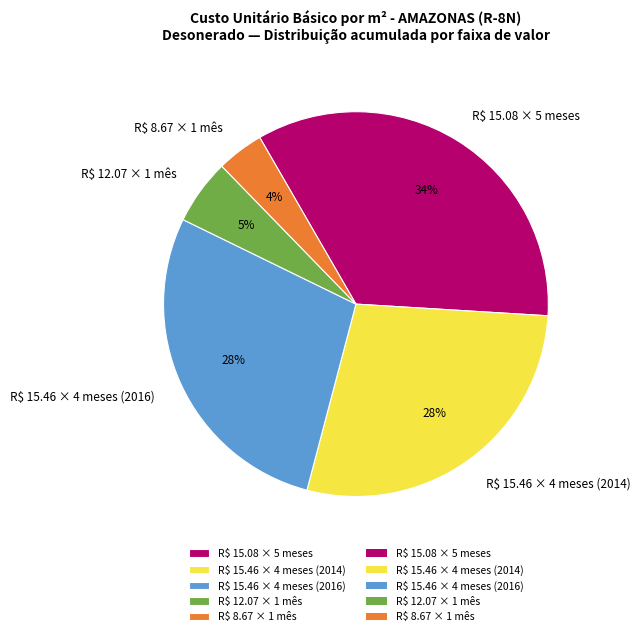

True or false: R$ 15.46 × 4 meses (2016) accounts for 18% of the total.

False